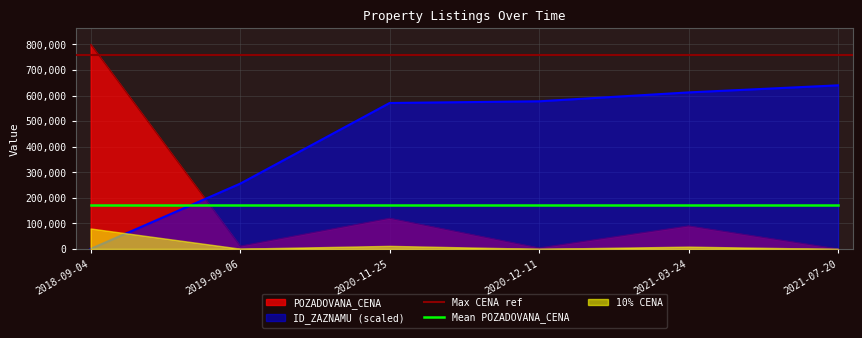

True or false: POZADOVANA_CENA and ID_ZAZNAMU cross at least once.

True